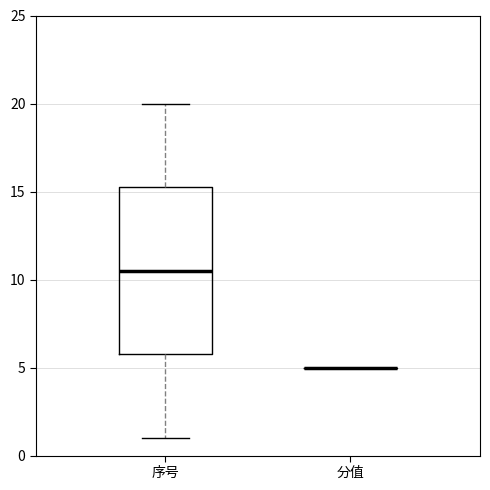

Comparing the boxes themselves (not the whiskers), which one is the tallest?

序号